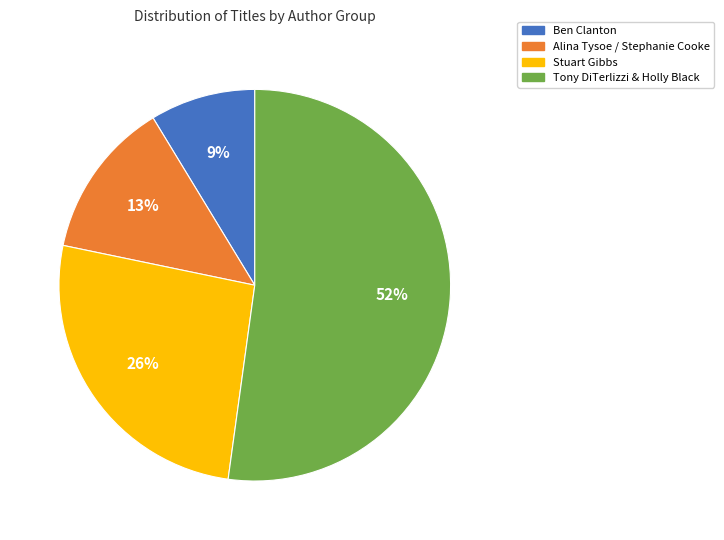

To the nearest percent, what is the average slice percentage?

25%